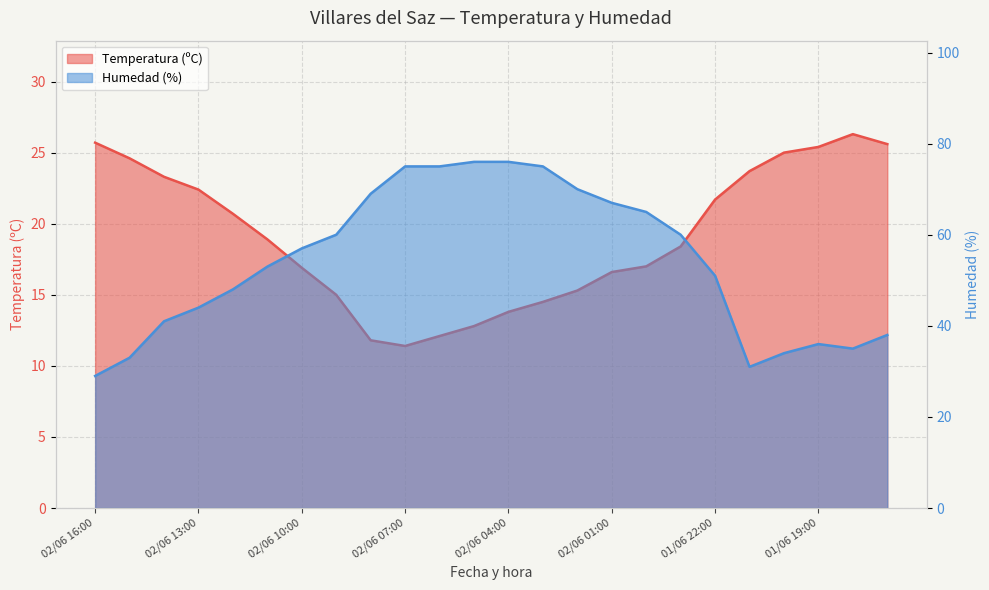

True or false: Humedad (%) and Temperatura (ºC) cross at least once.

False